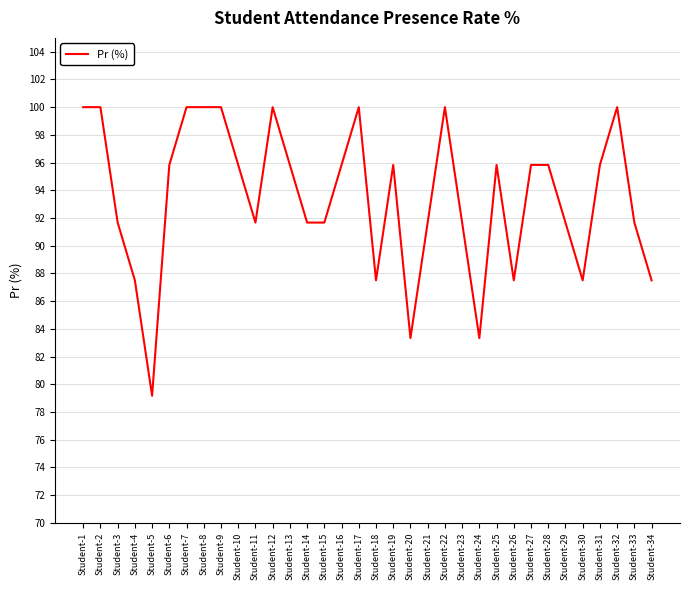

What is the greatest value displayed?

100.0